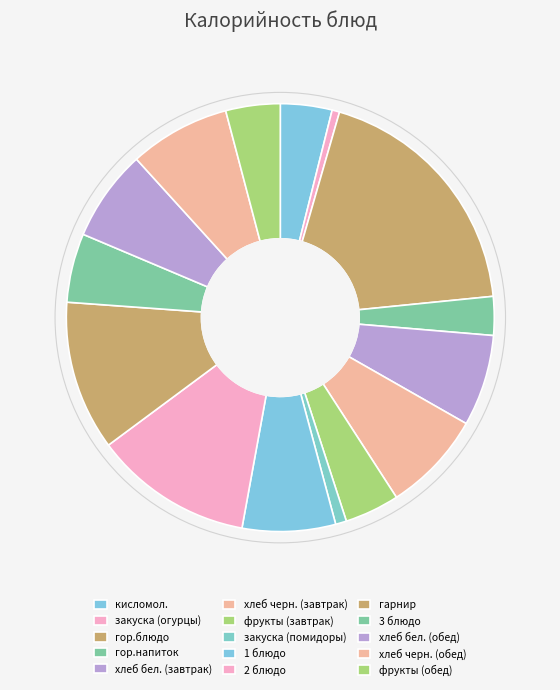

Is it true that гор.напиток is 3% of the pie?

True